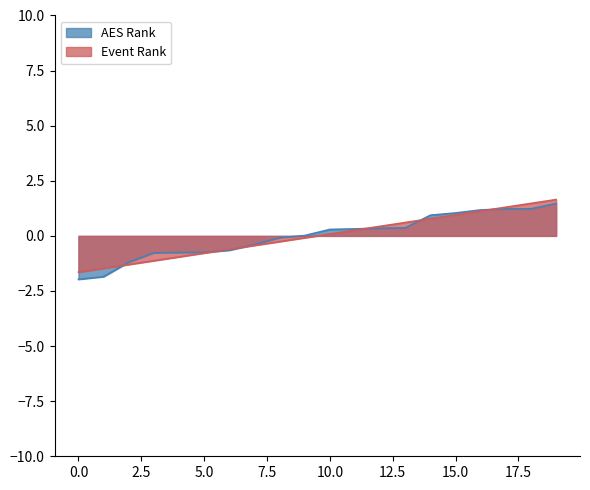

What is the minimum value shown in the chart?

-2.0